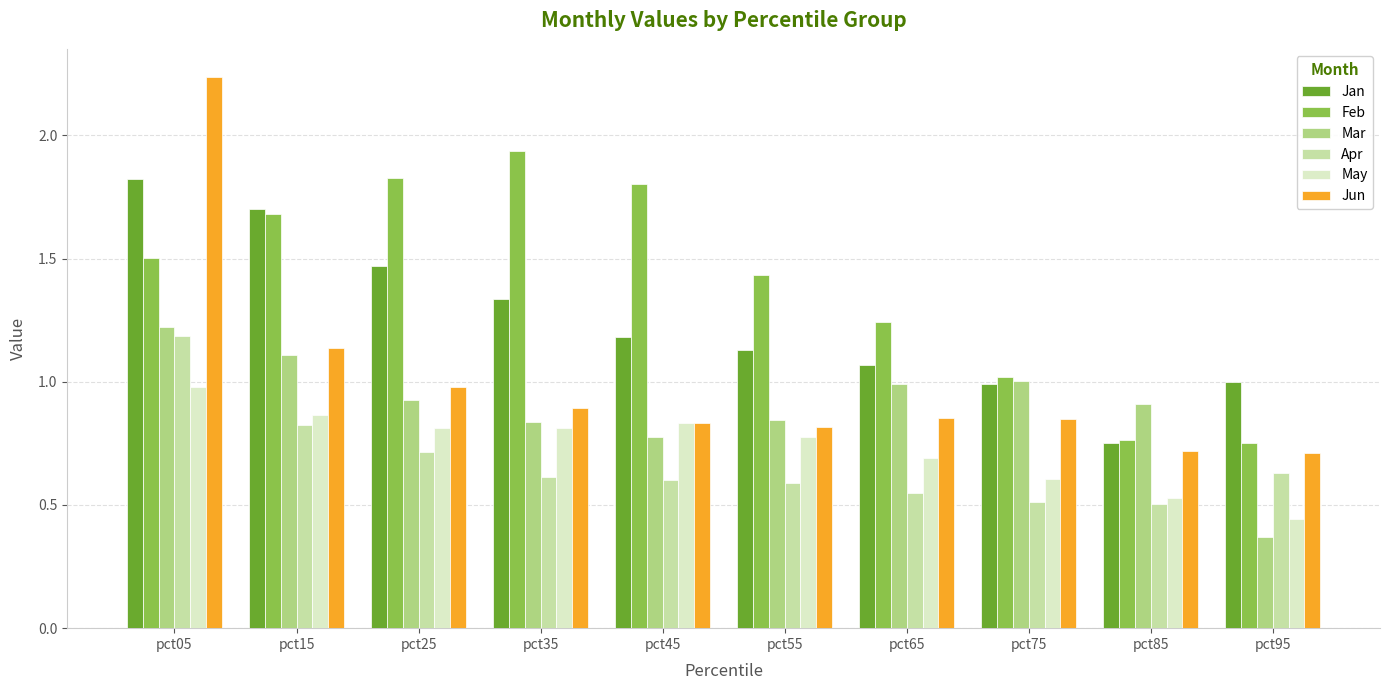

At which category does the chart reach its peak across all series?

pct05